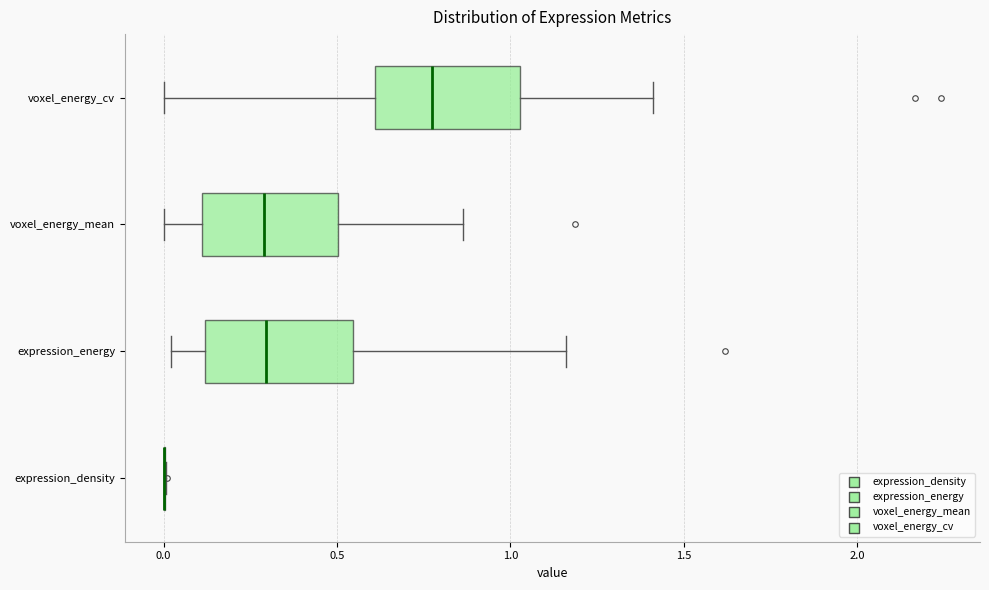

Reading bottom to top, transcribe this box plot: for each box, give where its median line is, the range the box spans, and where its two whiskers end, as read against the x-axis. The values are not printed on the chart, so give them approximately, as read against the axis.

expression_density: box collapsed to a line at 0.00, whiskers 0.00 to 0.00
expression_energy: median 0.30, box 0.10 to 0.55, whiskers 0.00 to 1.15
voxel_energy_mean: median 0.30, box 0.10 to 0.50, whiskers 0.00 to 0.85
voxel_energy_cv: median 0.75, box 0.60 to 1.05, whiskers 0.00 to 1.40